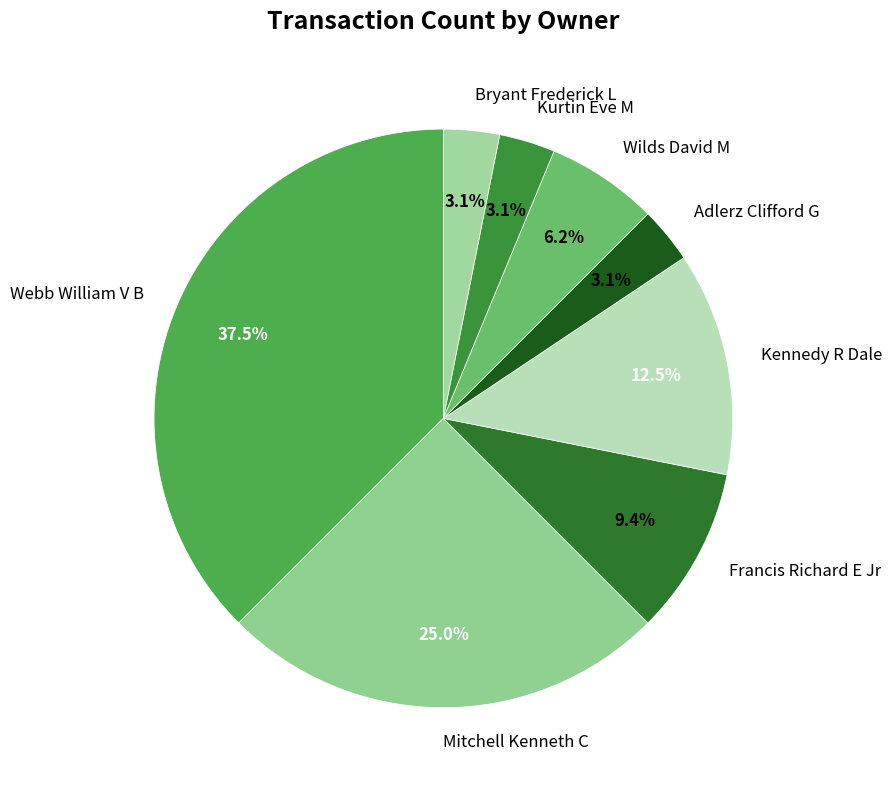

How many segments does this pie chart have?

8